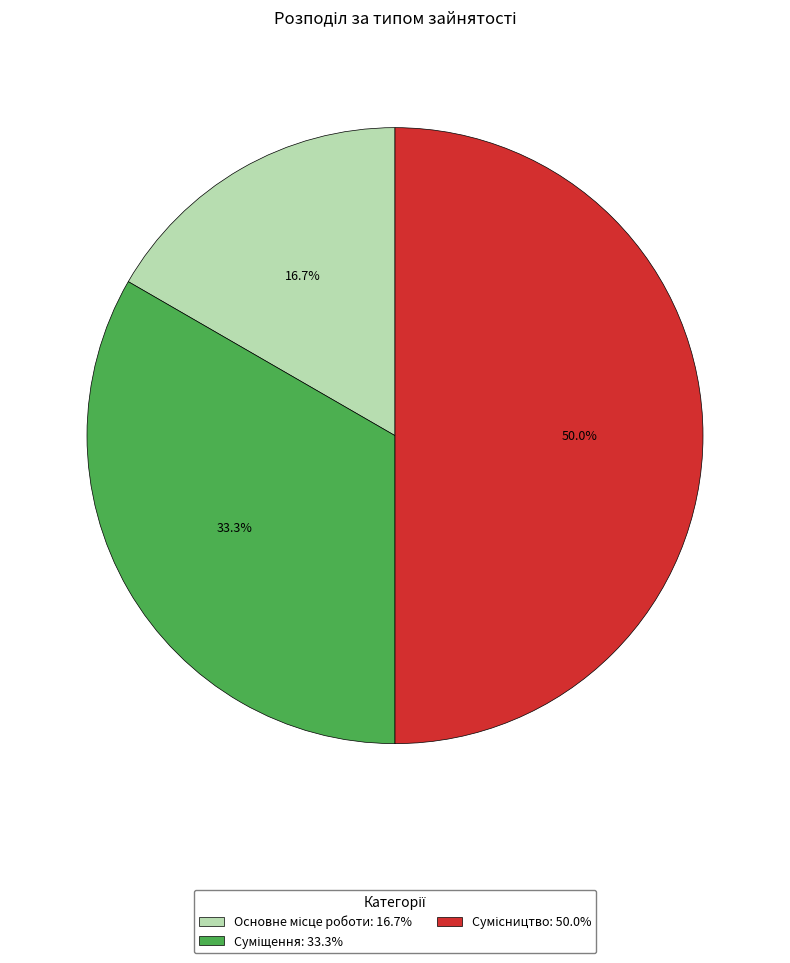

What is the ratio of the value at Суміщення to the value at Основне місце роботи?

2.0